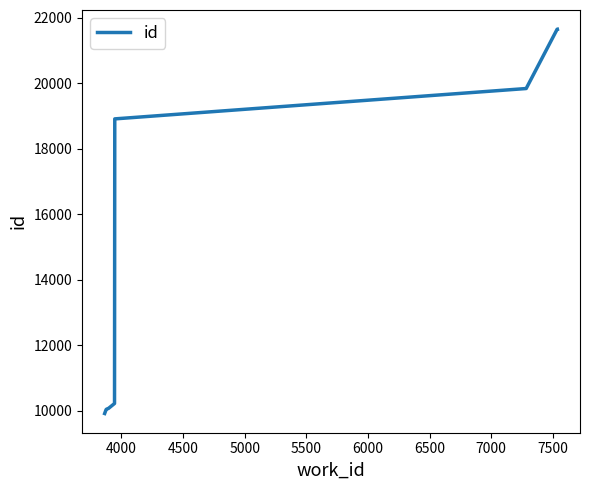

What is the maximum value shown in the chart?

21651